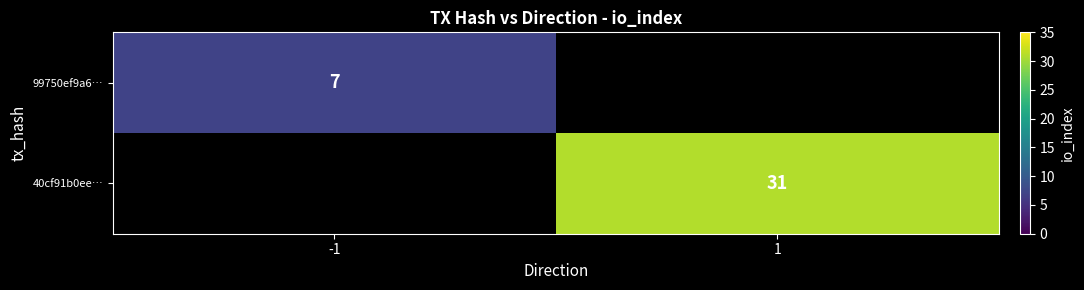

Is it true that 99750ef9a6… equals 7 at -1?

True